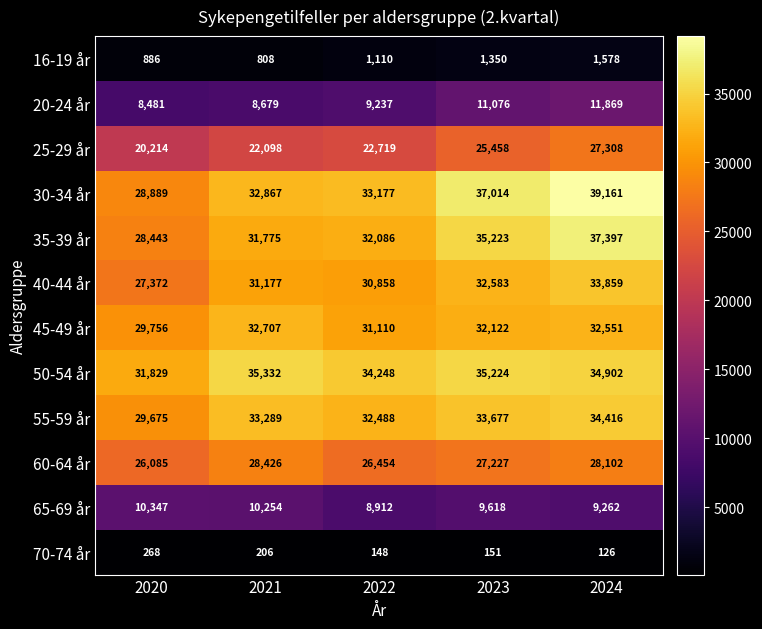

What is the sum of the 16-19 år values at 2022 and 2021?

1918